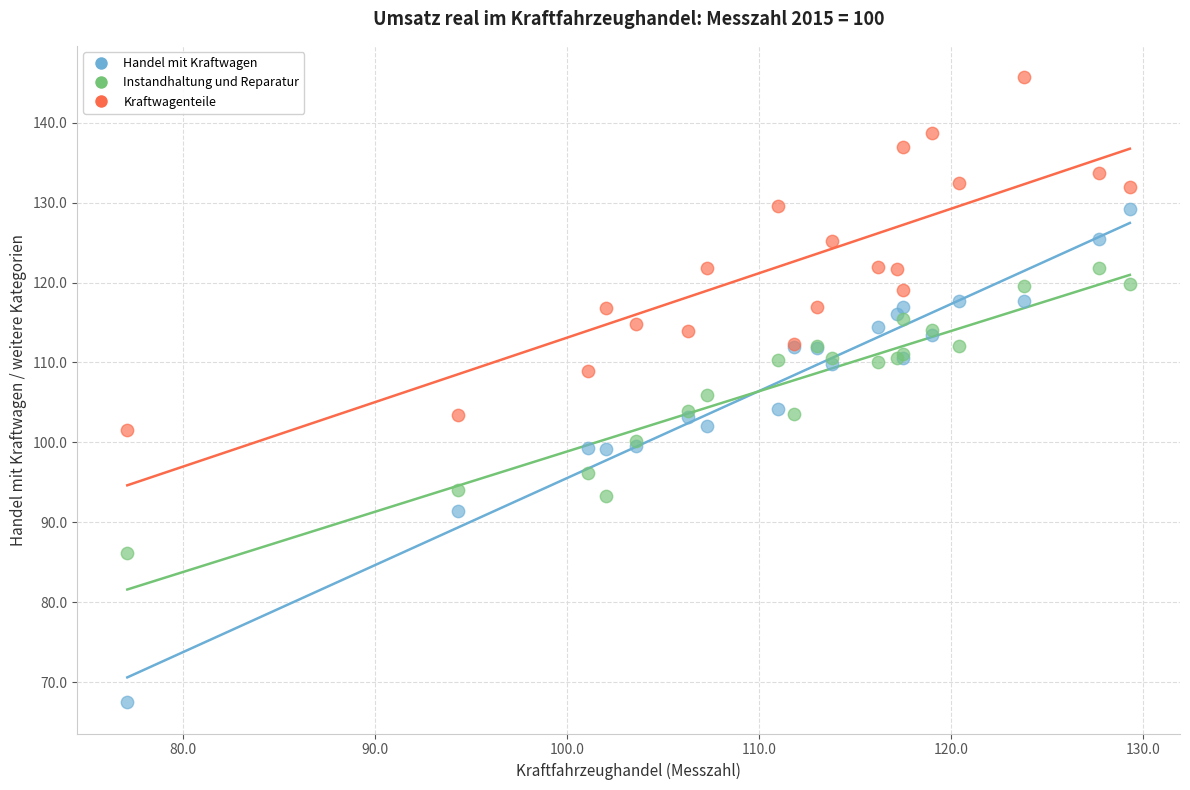

Which series contains the lowest Y value?

Handel mit Kraftwagen